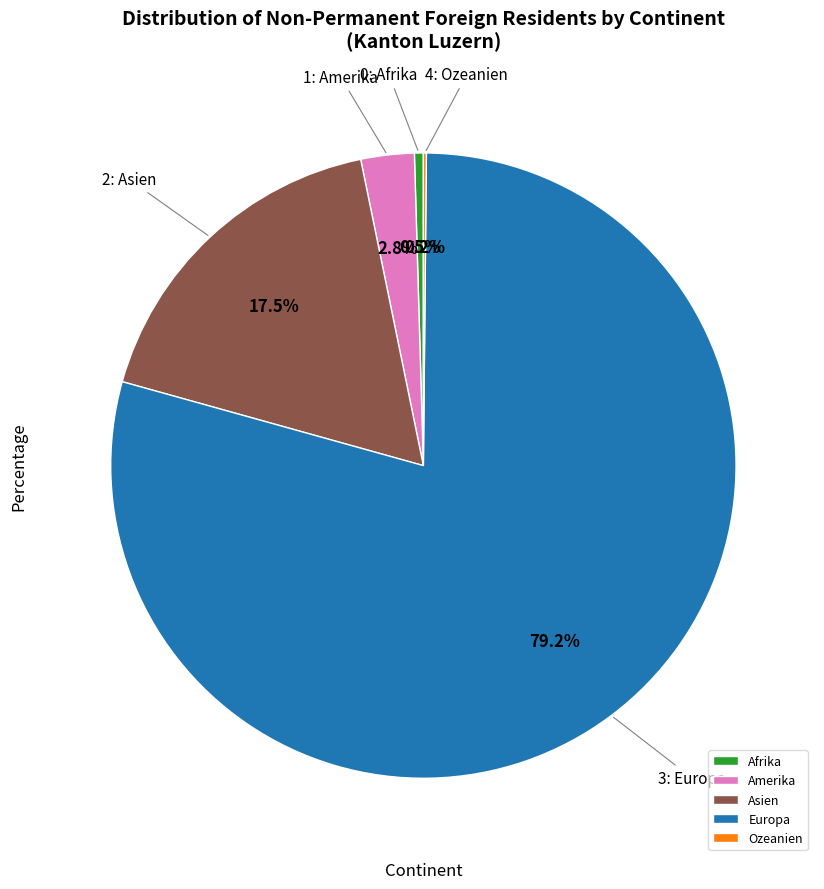

How much of the chart is everything except Amerika?

97.2%